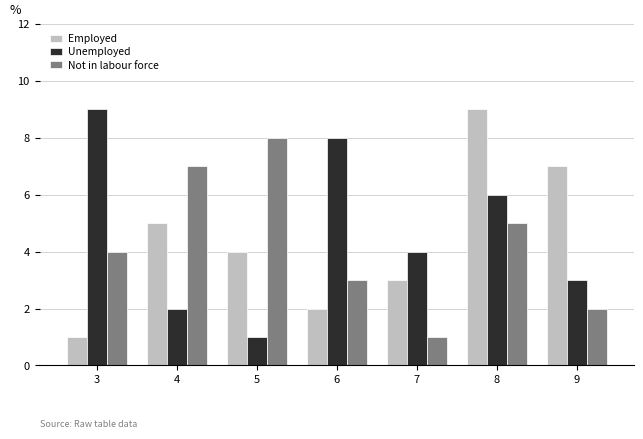

Is it true that Unemployed equals 3 at 3?

False